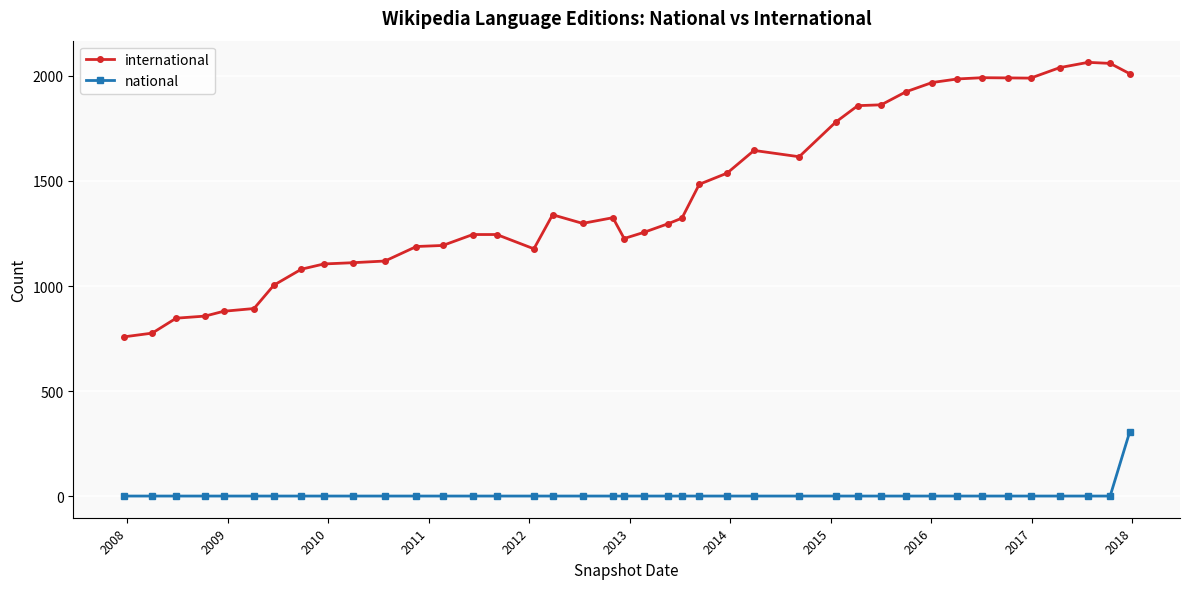

True or false: international and national intersect in this chart.

False